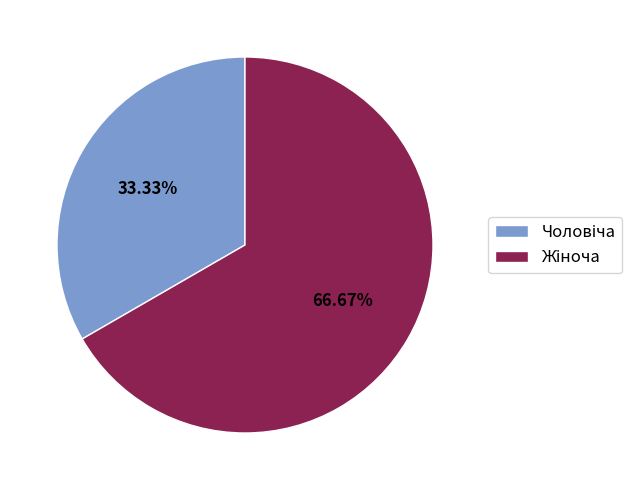

Is there any slice that represents more than half of the pie?

Yes